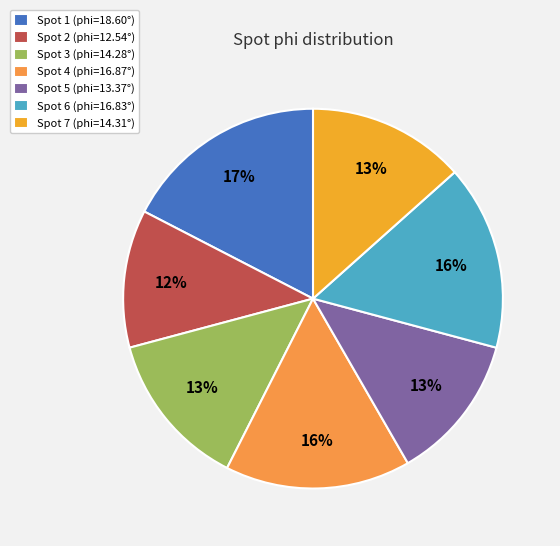

How many slices are in this pie chart?

7